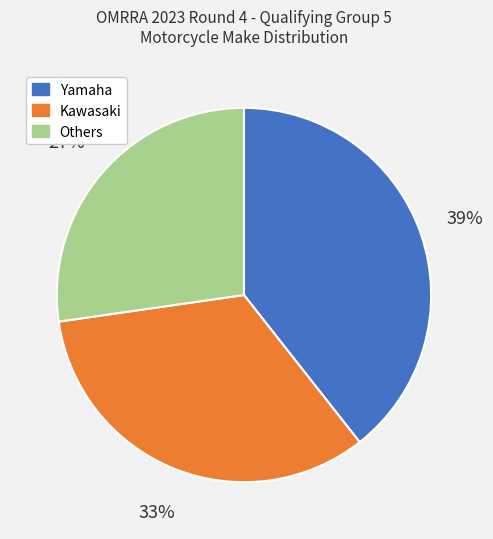

Does any single category account for the majority?

No